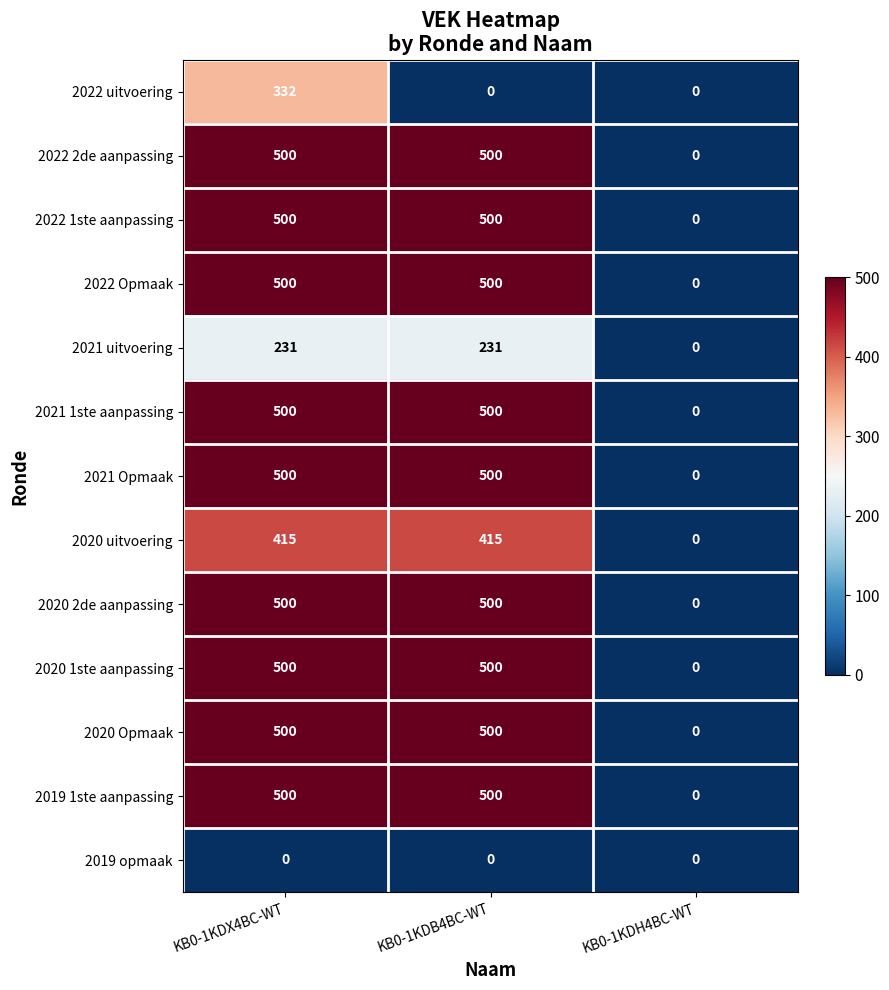

What is the difference between the 2022 Opmaak values at KB0-1KDX4BC-WT and KB0-1KDH4BC-WT?

500